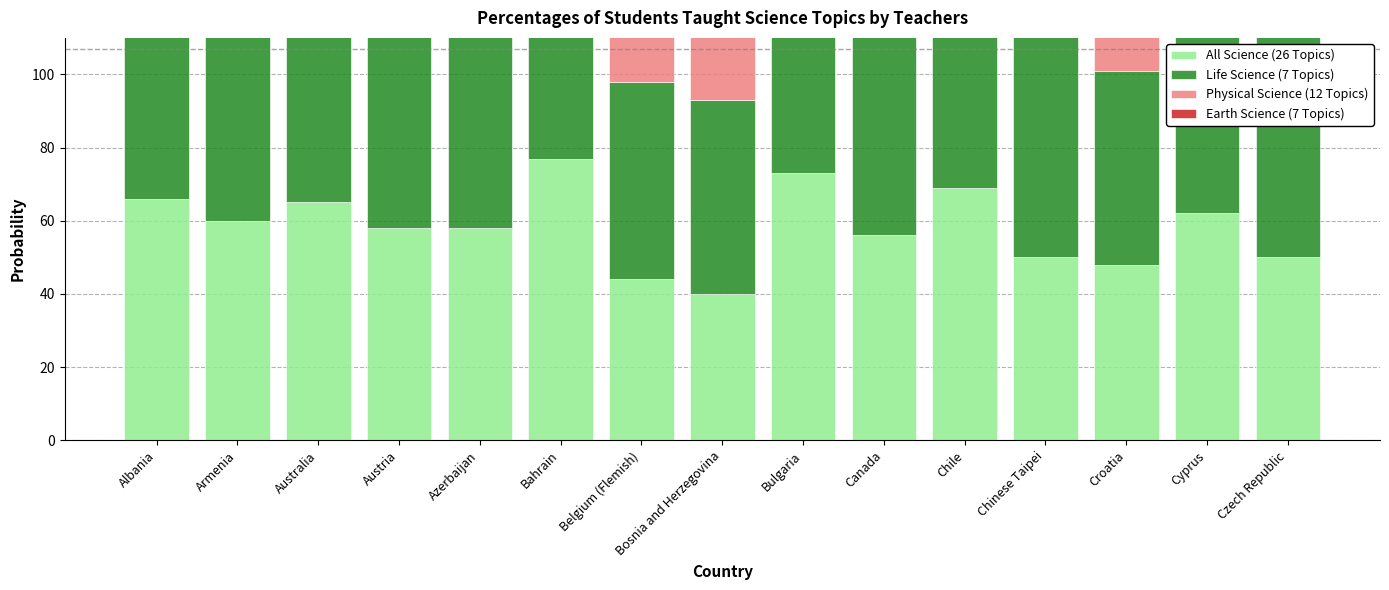

Between Bahrain and Croatia, which series saw the biggest shift?

Physical Science (12 Topics)